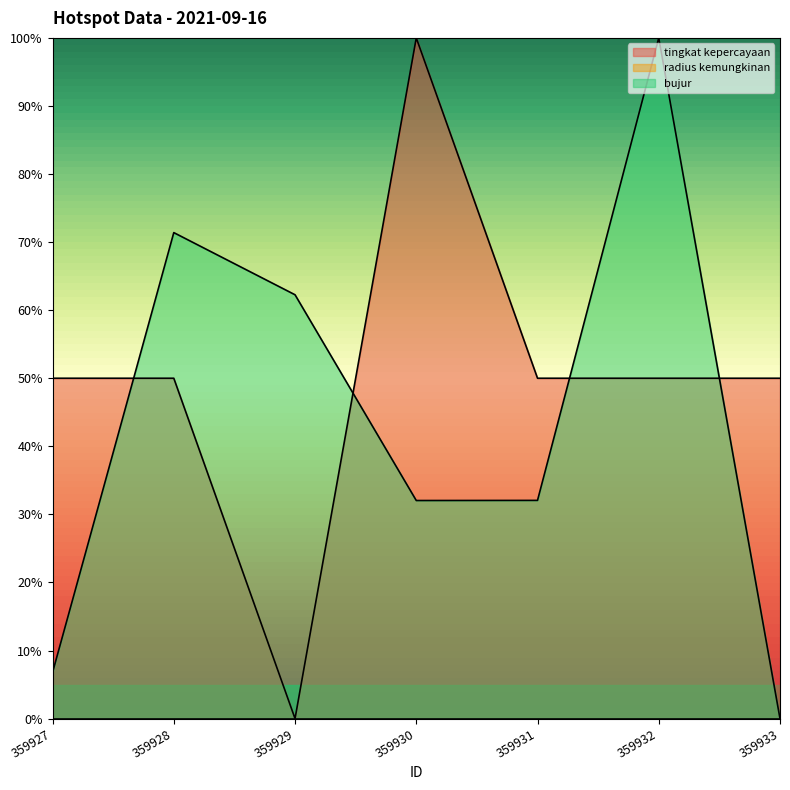

How many times do bujur and tingkat kepercayaan cross each other?

4